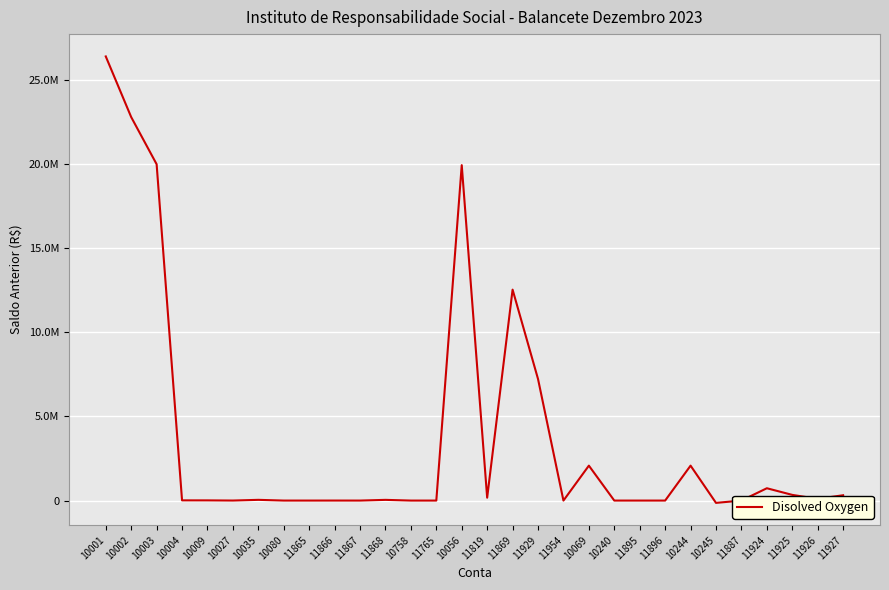

What is the difference between the values at 10002 and 11867?

22806494.1